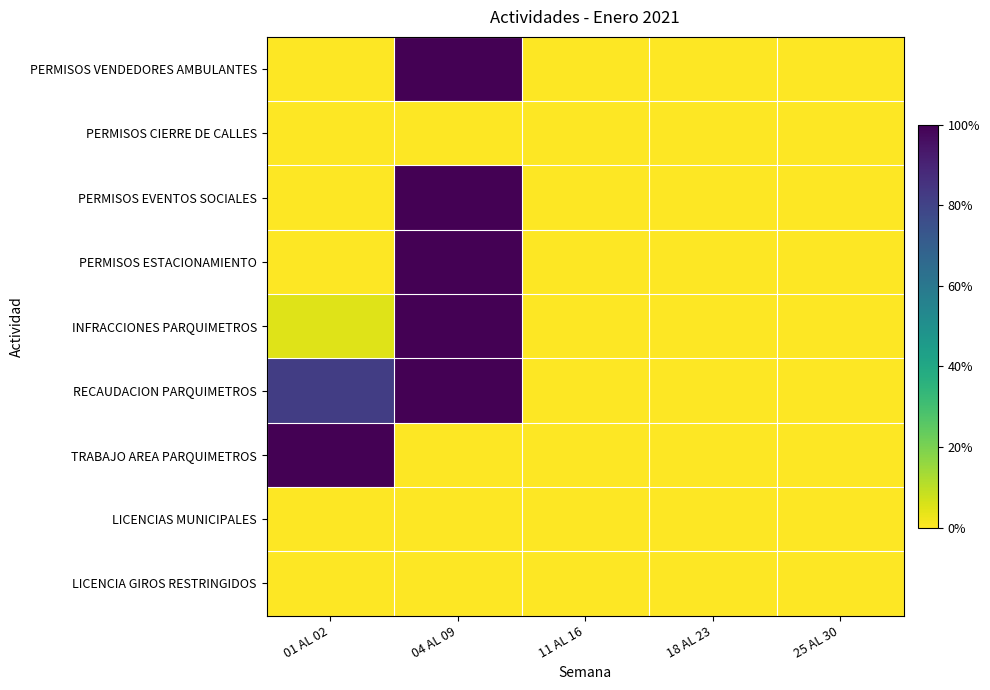

Which series has the widest spread of values?

PERMISOS VENDEDORES AMBULANTES